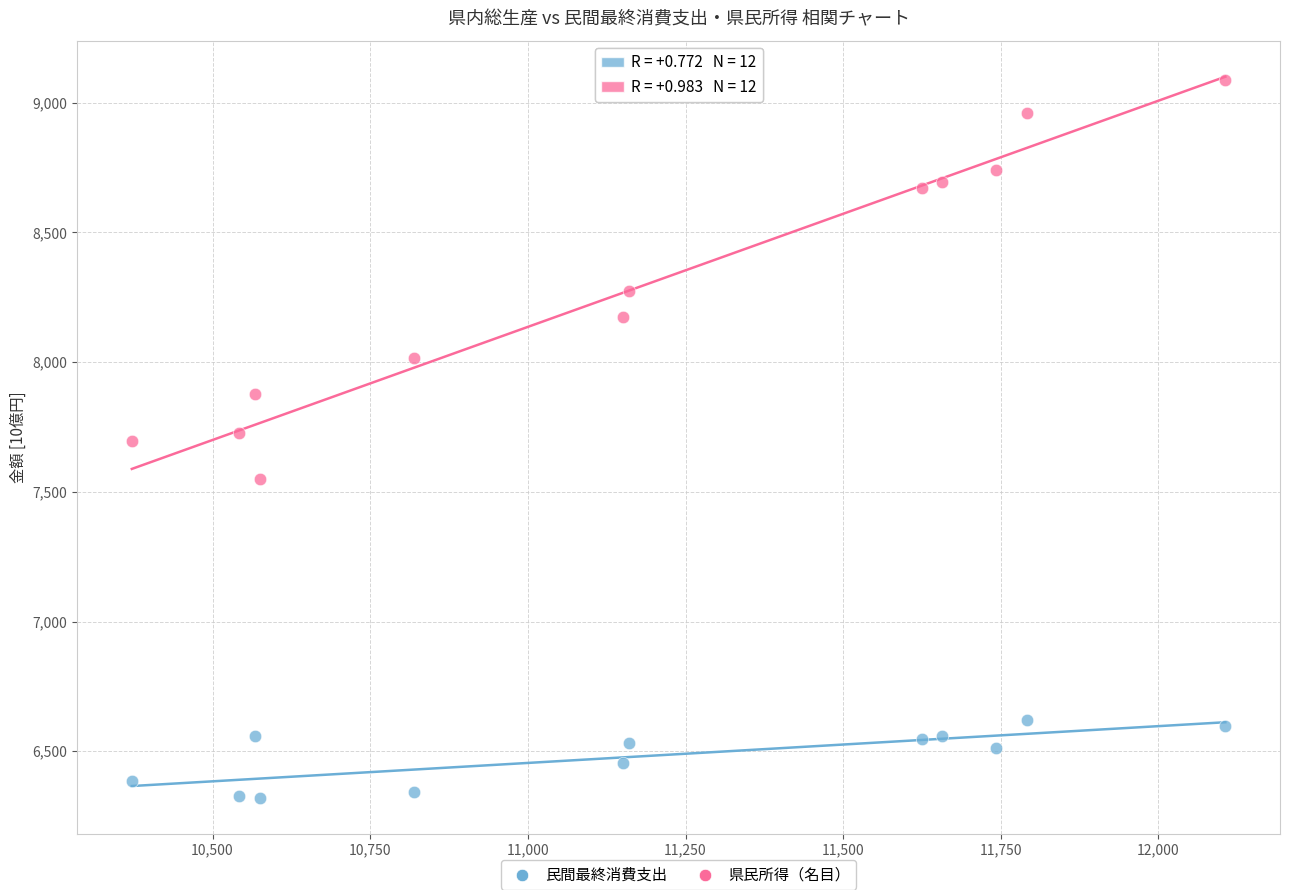

Across all data points, what is the range of Y values (max minus min)?

2766